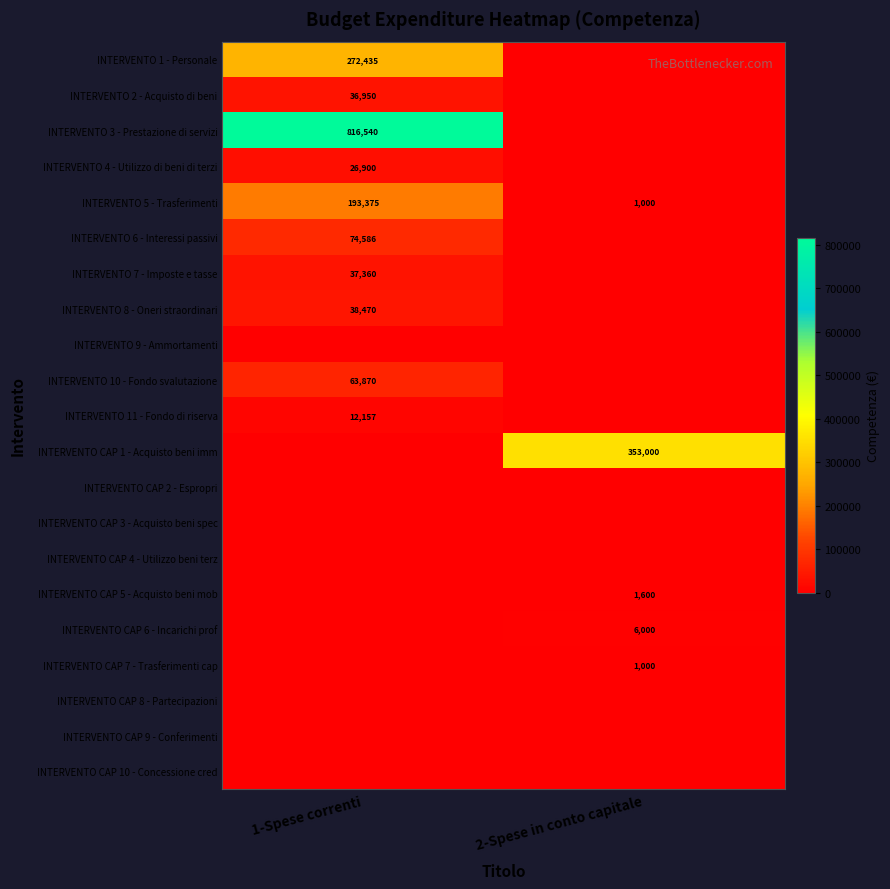

At how many categories does at least one series exceed 139708?

2